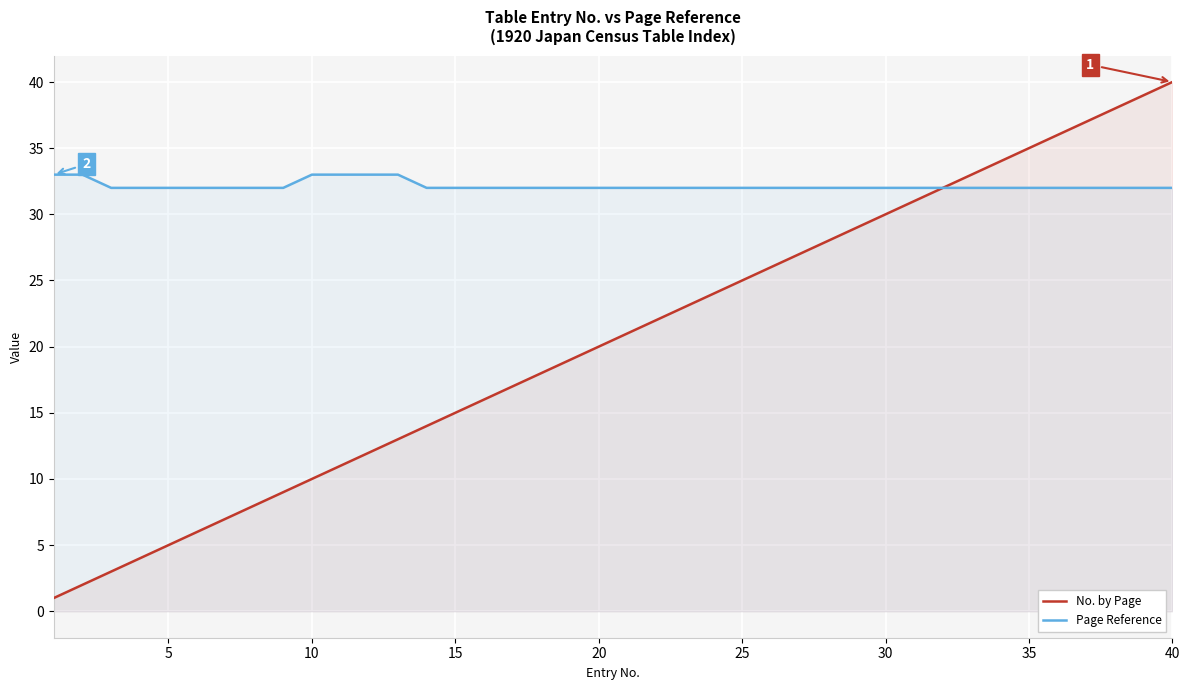

What is the sum of all No. by Page values?

820